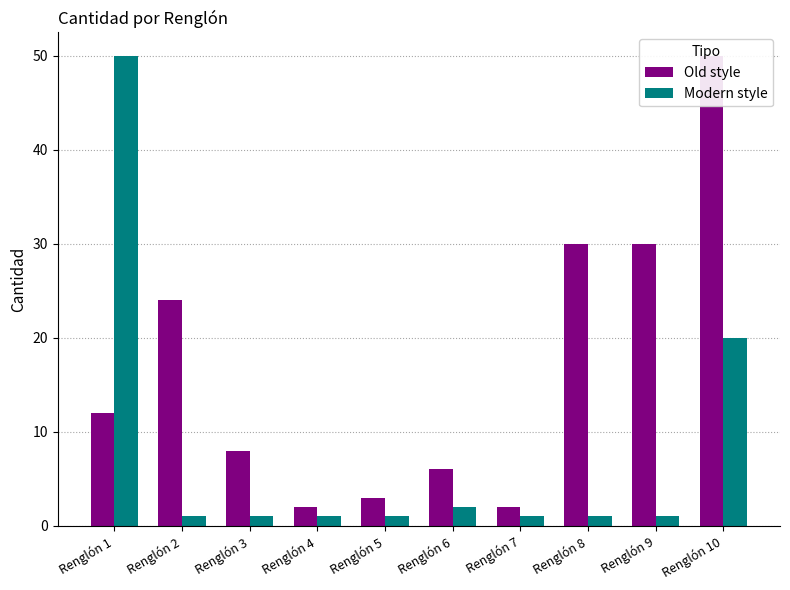

How many groups of bars are there?

10